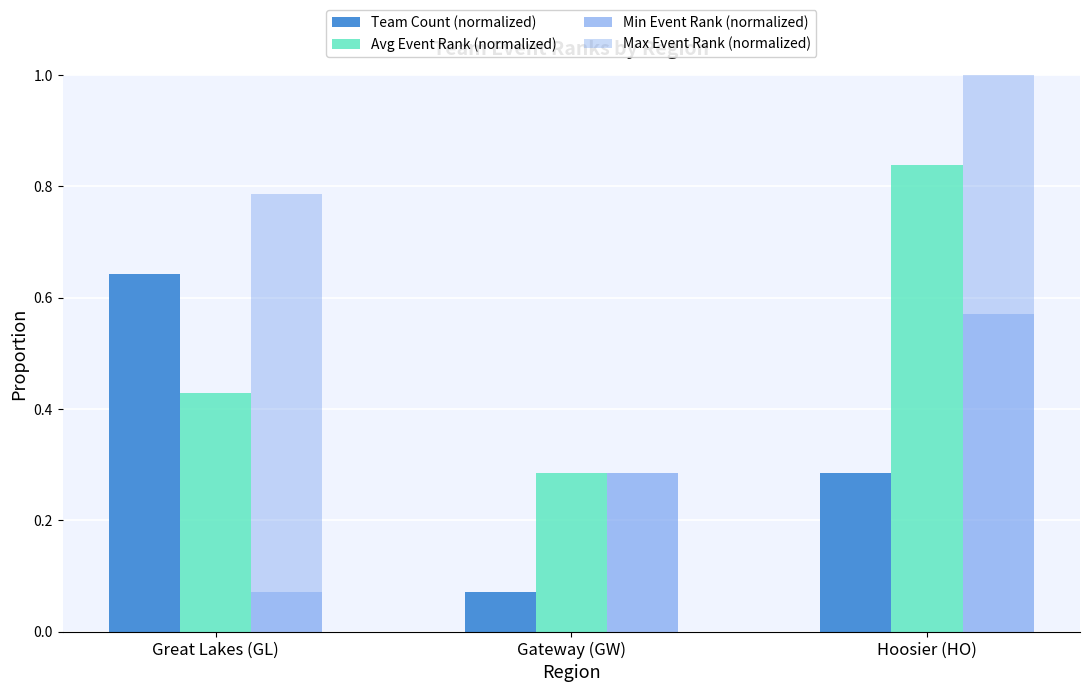

What is the label of the 1st bar from the right?

Hoosier (HO)